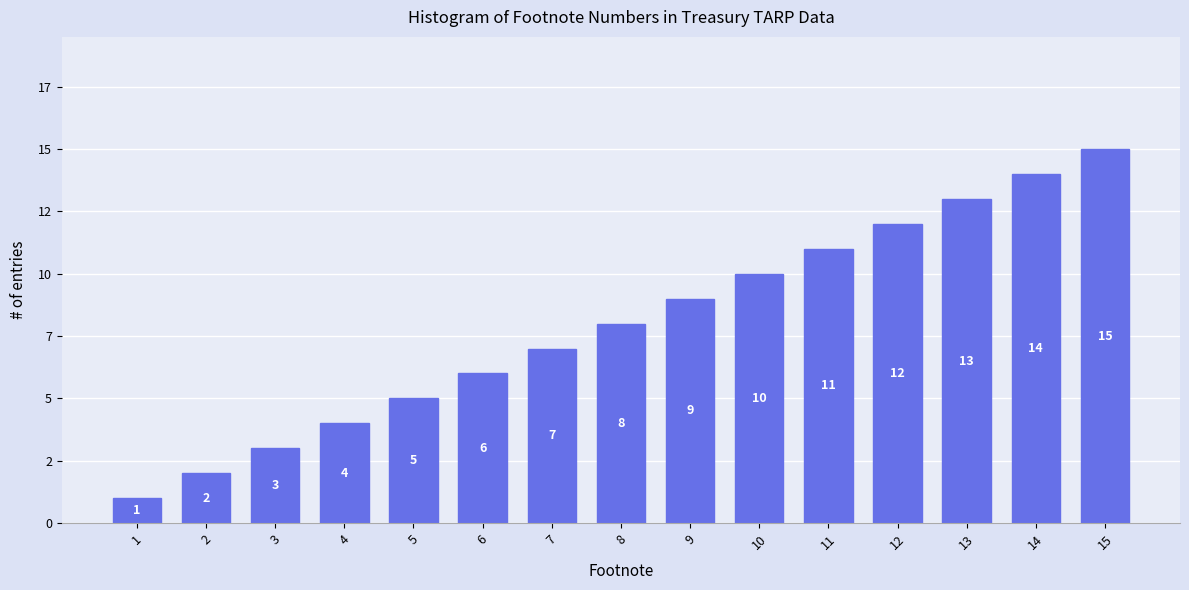

The chart shows a value of 3 at 3. True or false?

True